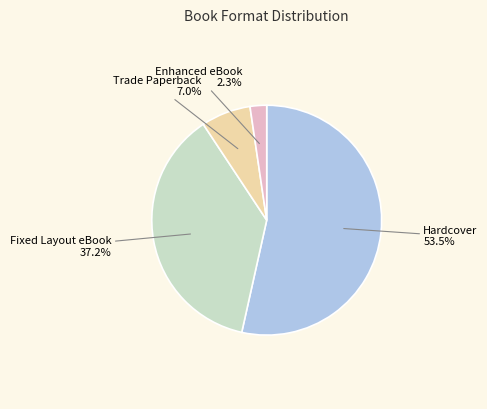

Is there any slice that represents more than half of the pie?

Yes